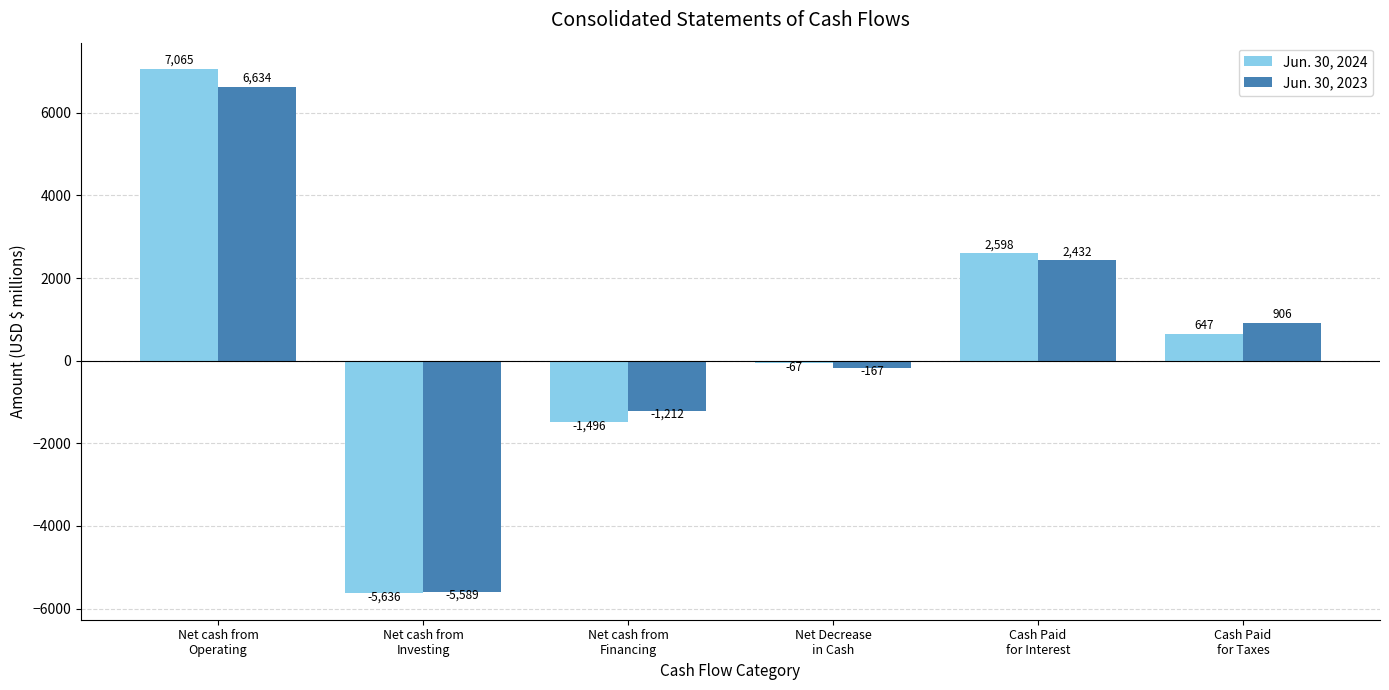

What is the minimum value for Jun. 30, 2024?

-5636